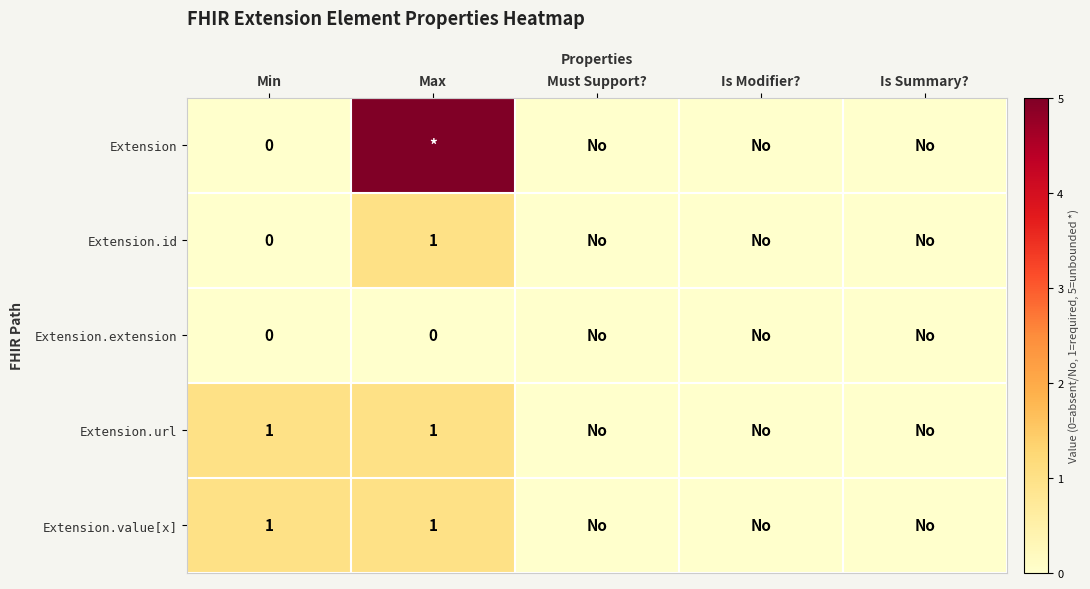

Is it true that Extension.value[x] equals 1 at Max?

True